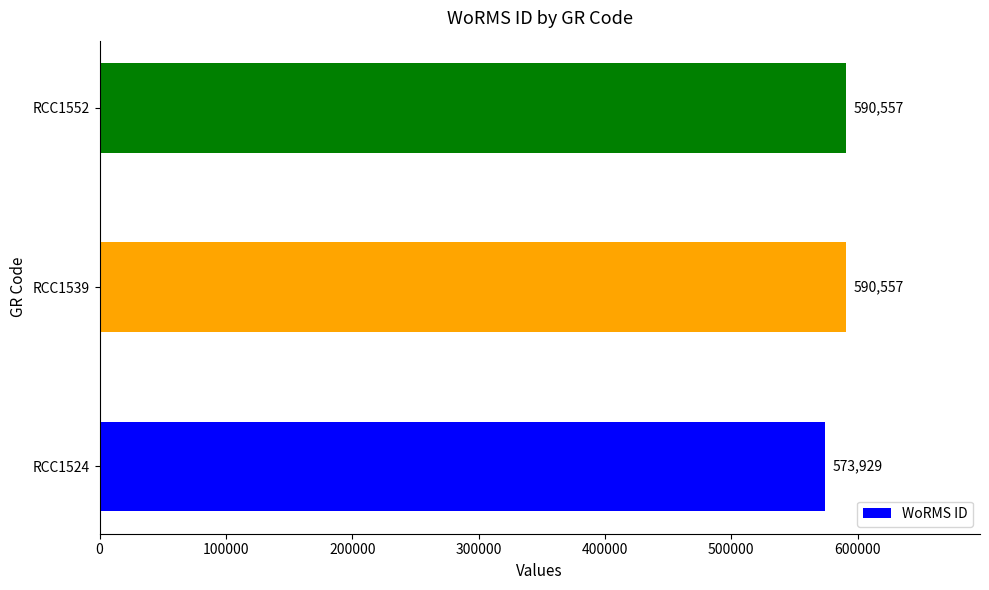

Which has a higher value, RCC1539 or RCC1524?

RCC1539